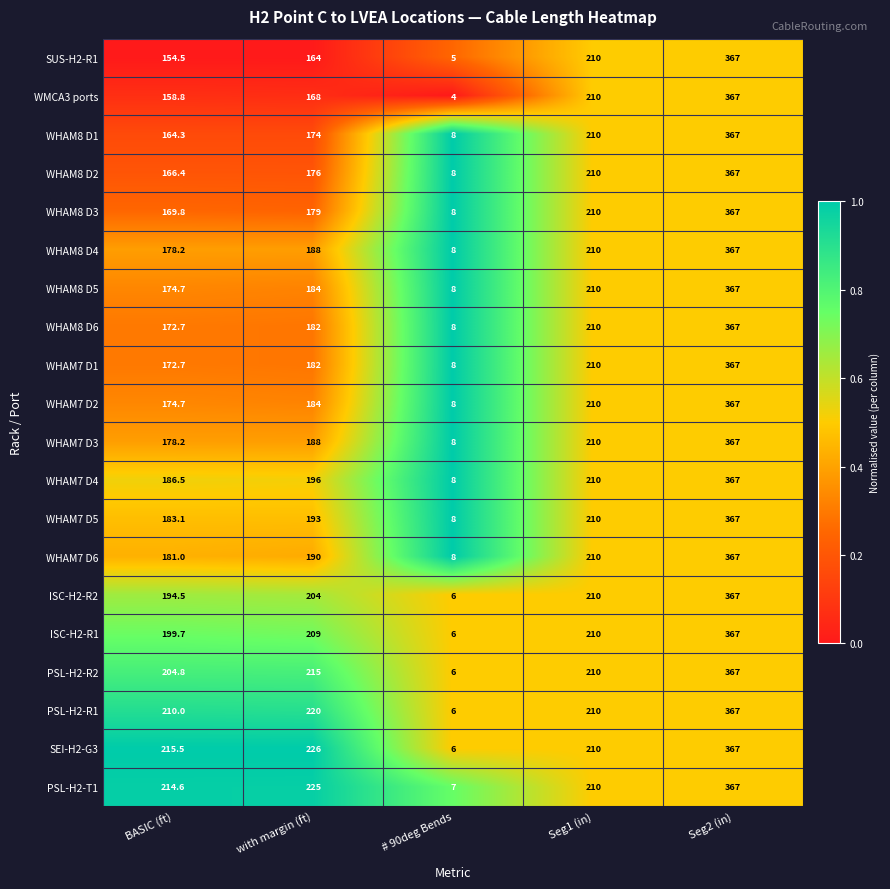

Between with margin (ft) and Seg2 (in), which series saw the biggest shift?

SUS-H2-R1